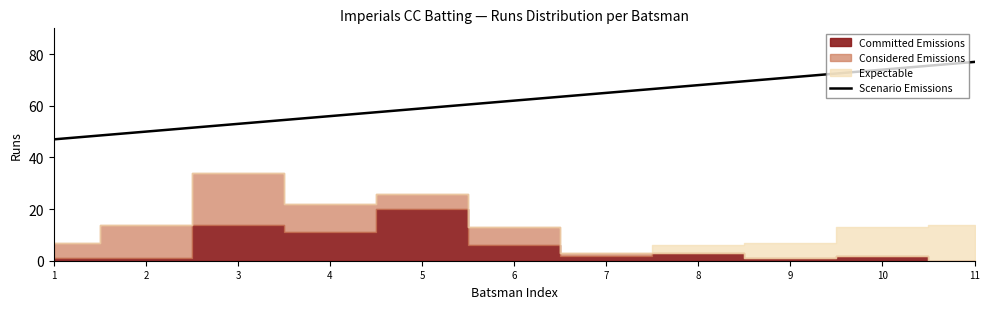

How many lines are shown in the chart?

1